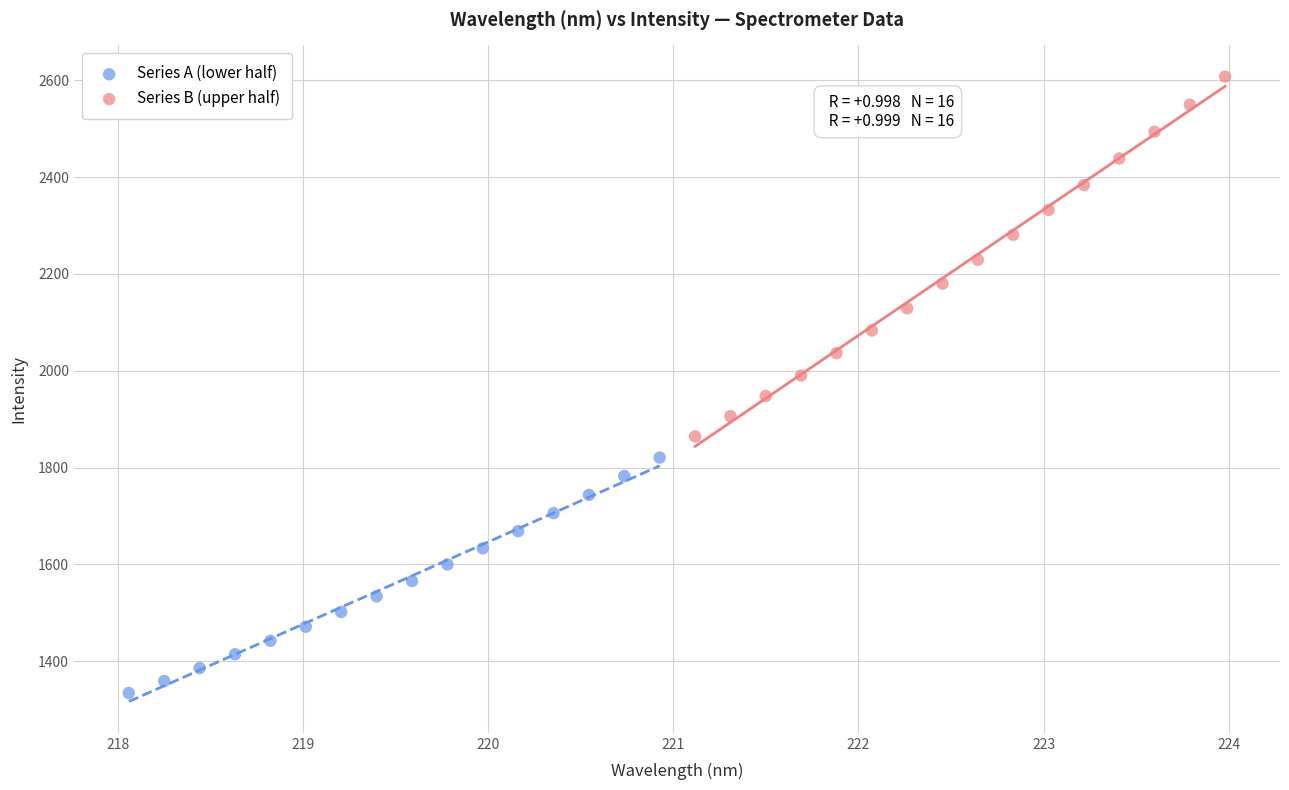

Which series reaches the maximum Y coordinate?

Series B (upper half)